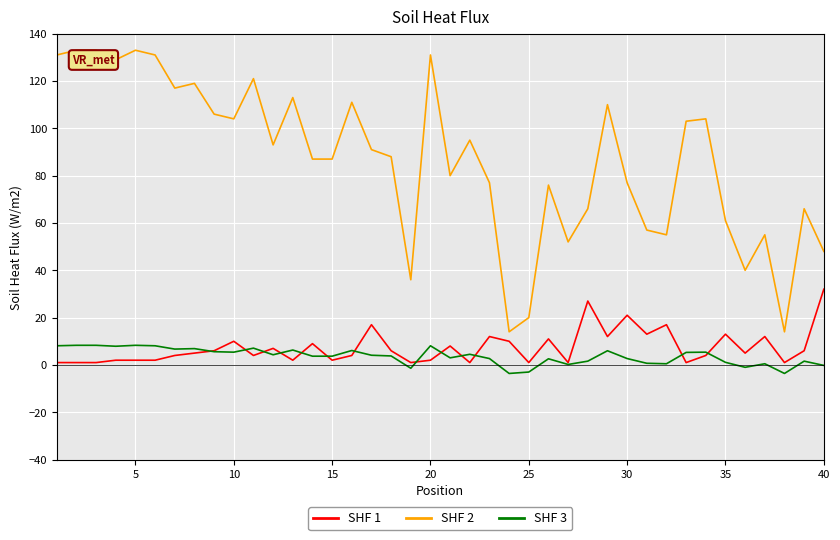

What is the minimum value shown in the chart?

-3.6